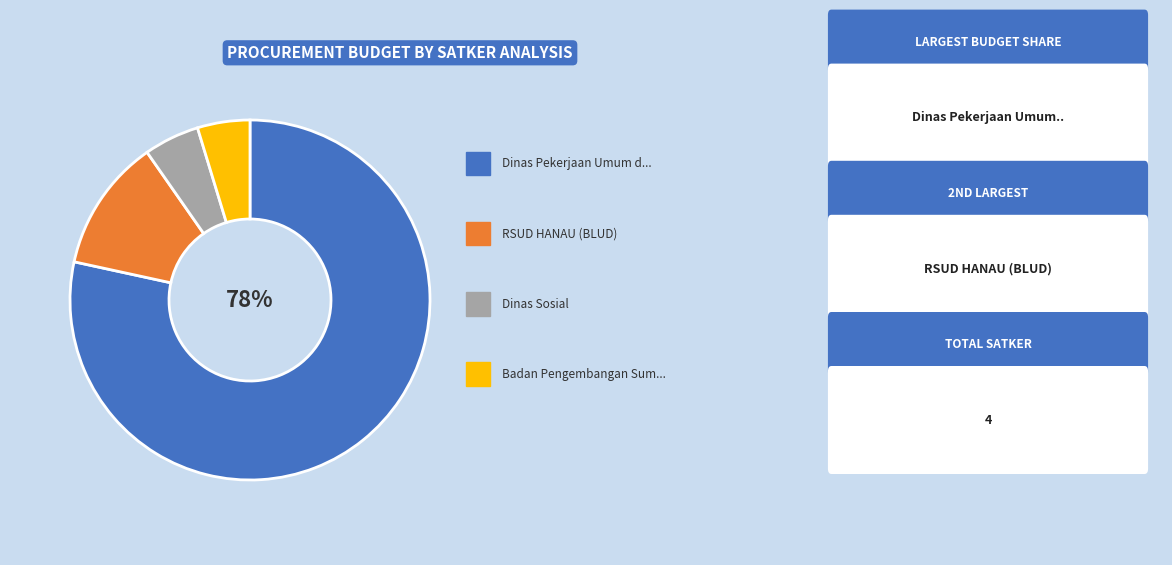

Is there any slice that represents more than half of the pie?

Yes